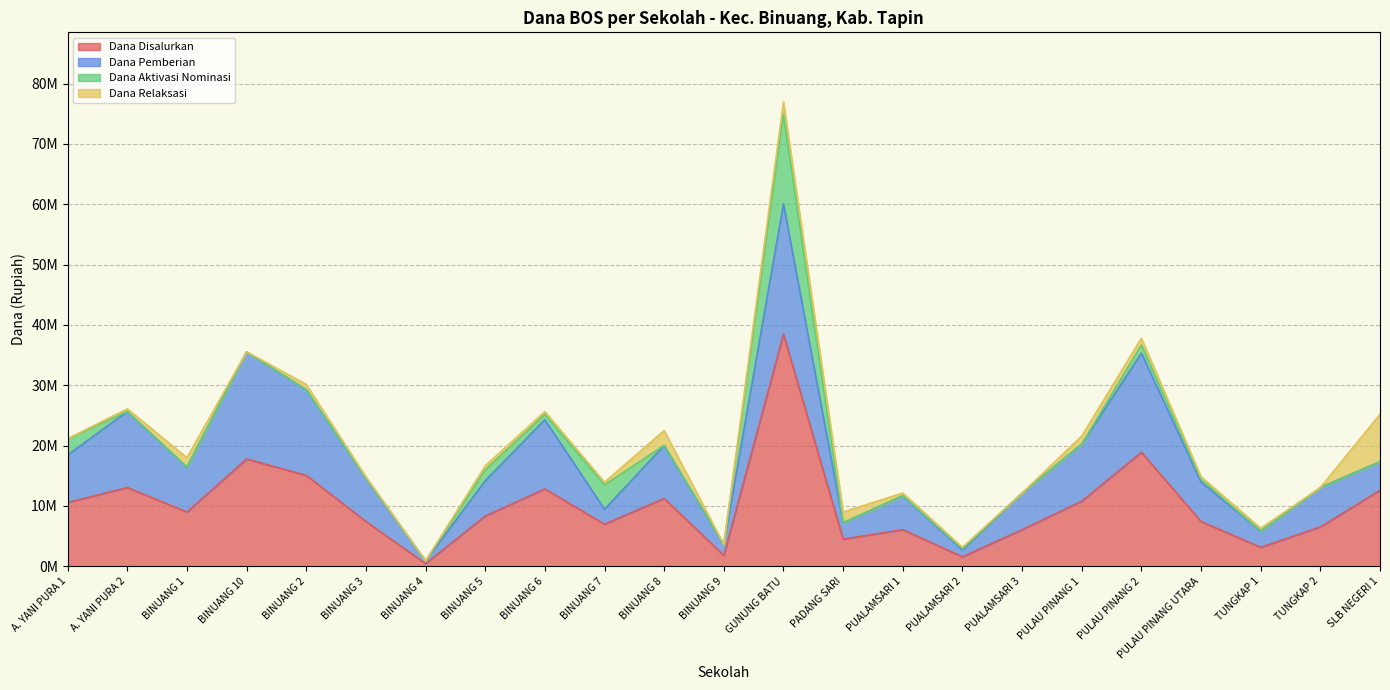

How many interior local valleys does the Dana Disalurkan series have?

7